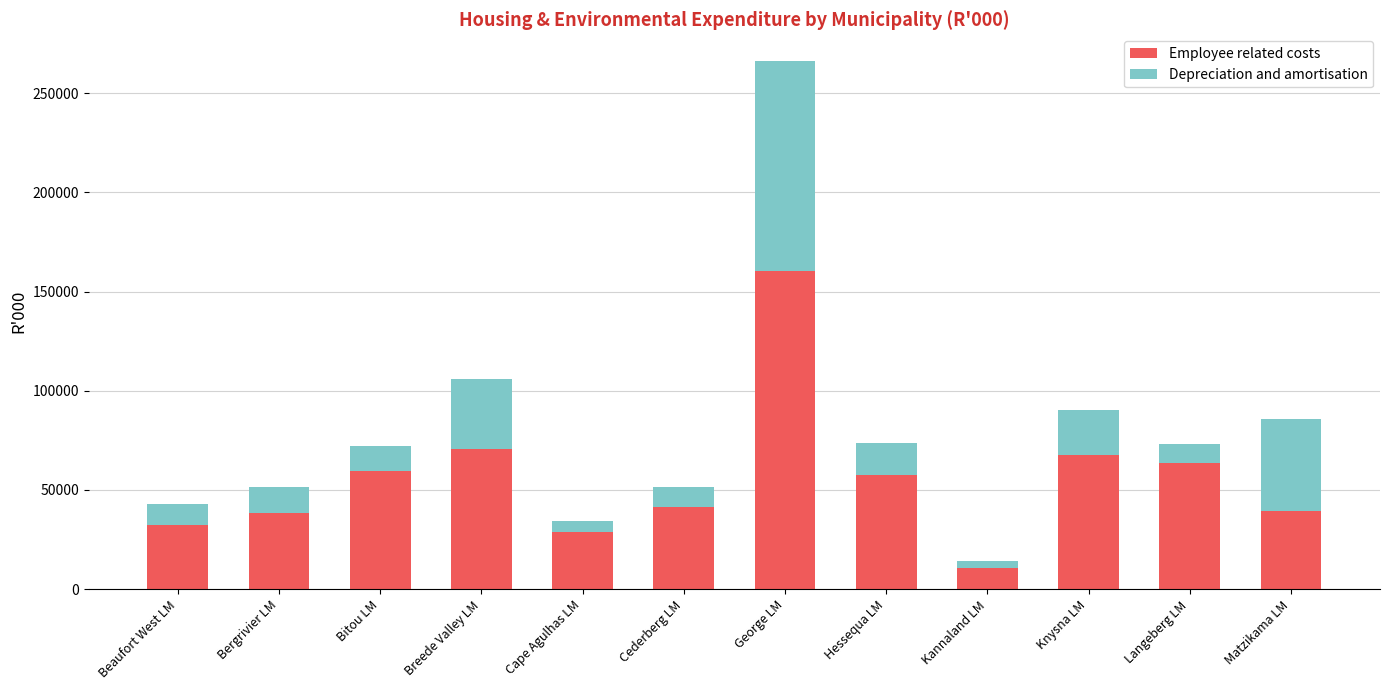

What are all the series names shown in the legend?

Employee related costs, Depreciation and amortisation